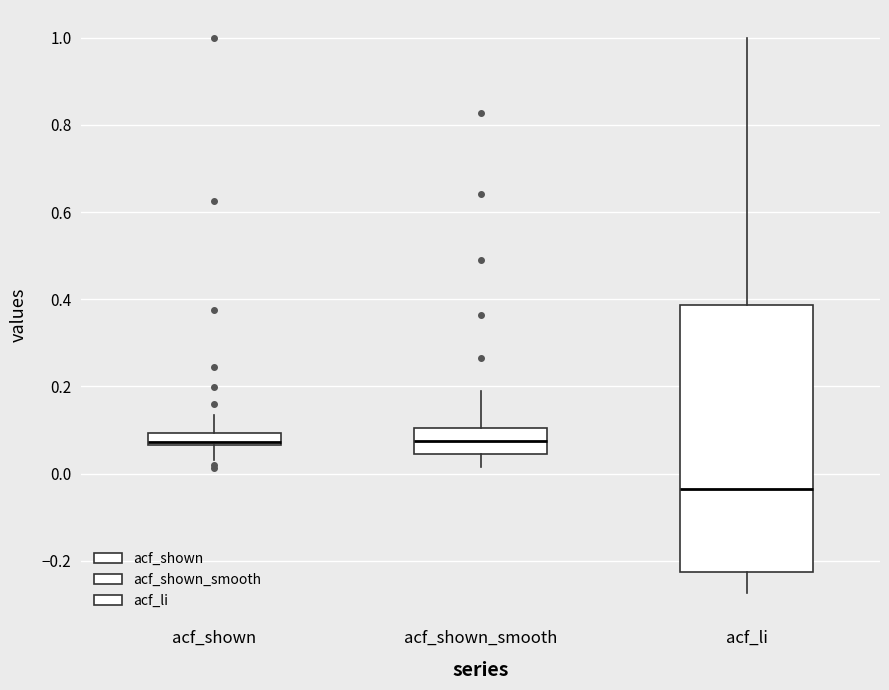

Where is the lower edge of the box for acf_shown_smooth on the y-axis? The values are not printed on the chart, so give them approximately, as read against the axis.

0.04